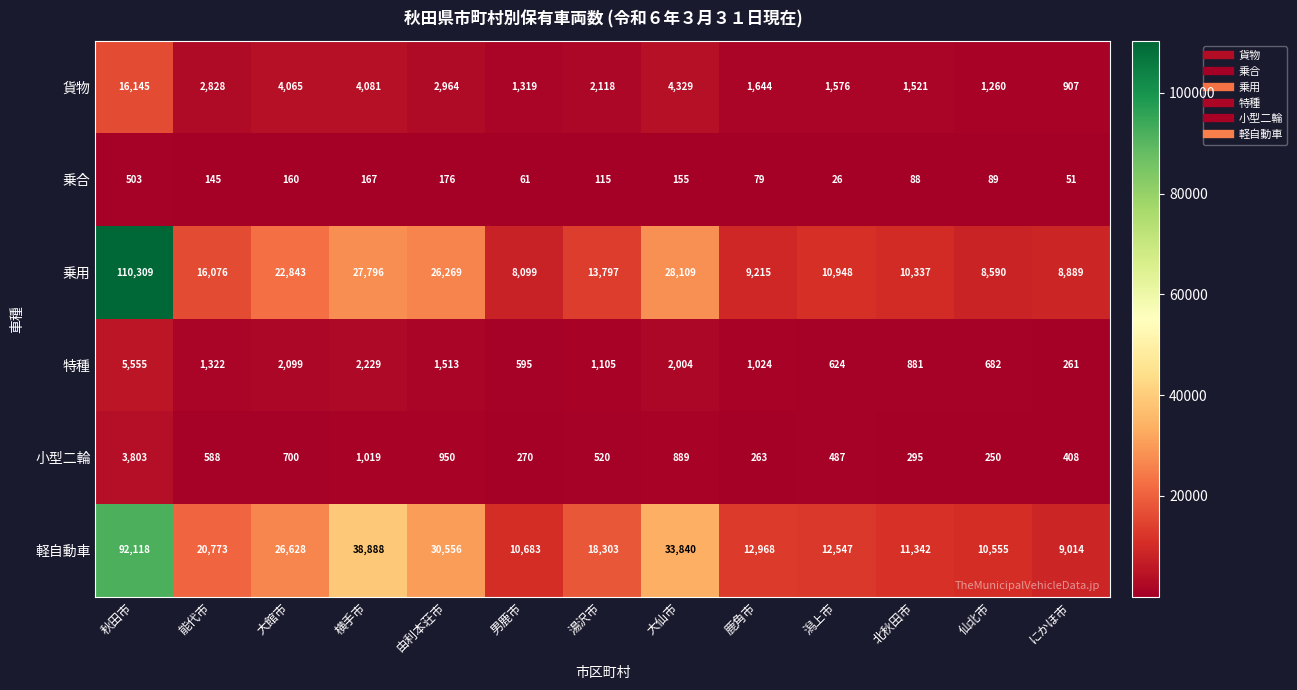

At how many categories does at least one series exceed 8382?

13